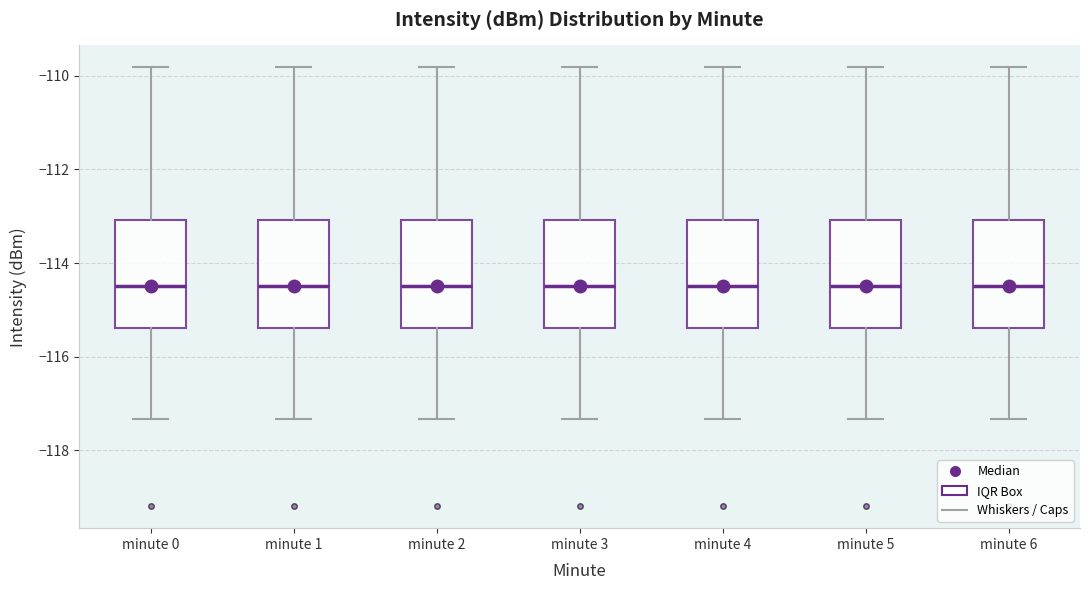

Reading left to right, transcribe this box plot: for each box, give where its median line is, the range the box spans, and where its two whiskers end, as read against the y-axis. The values are not printed on the chart, so give them approximately, as read against the axis.

minute 0: median -114.4, box -115.4 to -113.0, whiskers -117.4 to -109.8
minute 1: median -114.4, box -115.4 to -113.0, whiskers -117.4 to -109.8
minute 2: median -114.4, box -115.4 to -113.0, whiskers -117.4 to -109.8
minute 3: median -114.4, box -115.4 to -113.0, whiskers -117.4 to -109.8
minute 4: median -114.4, box -115.4 to -113.0, whiskers -117.4 to -109.8
minute 5: median -114.4, box -115.4 to -113.0, whiskers -117.4 to -109.8
minute 6: median -114.4, box -115.4 to -113.0, whiskers -117.4 to -109.8